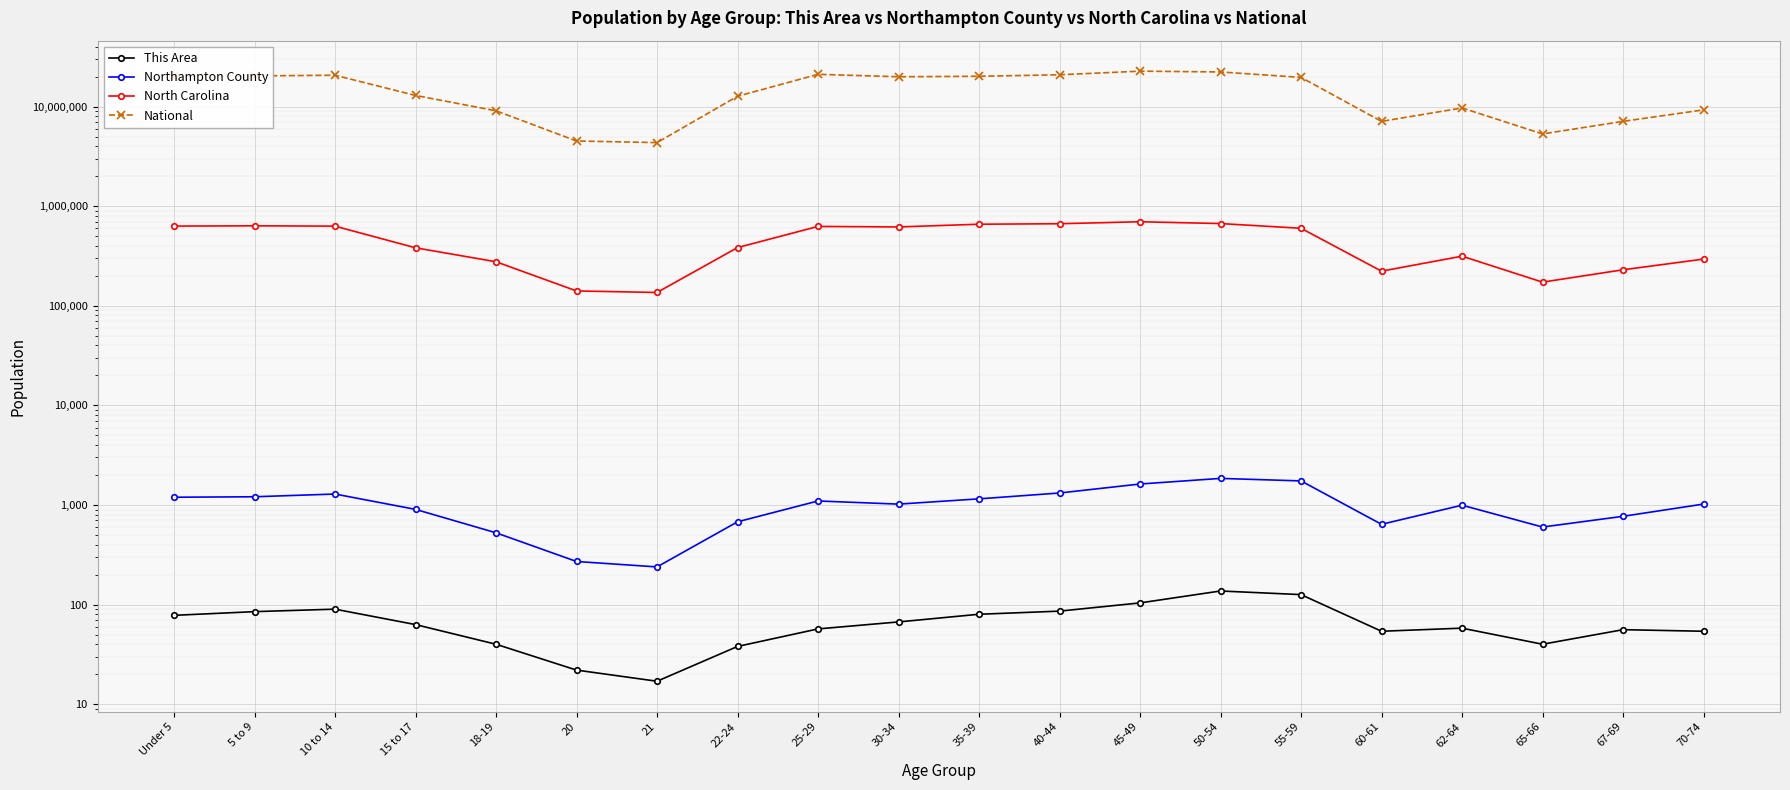

Is the value of This Area at 10 to 14 greater than the value of North Carolina at 21?

No